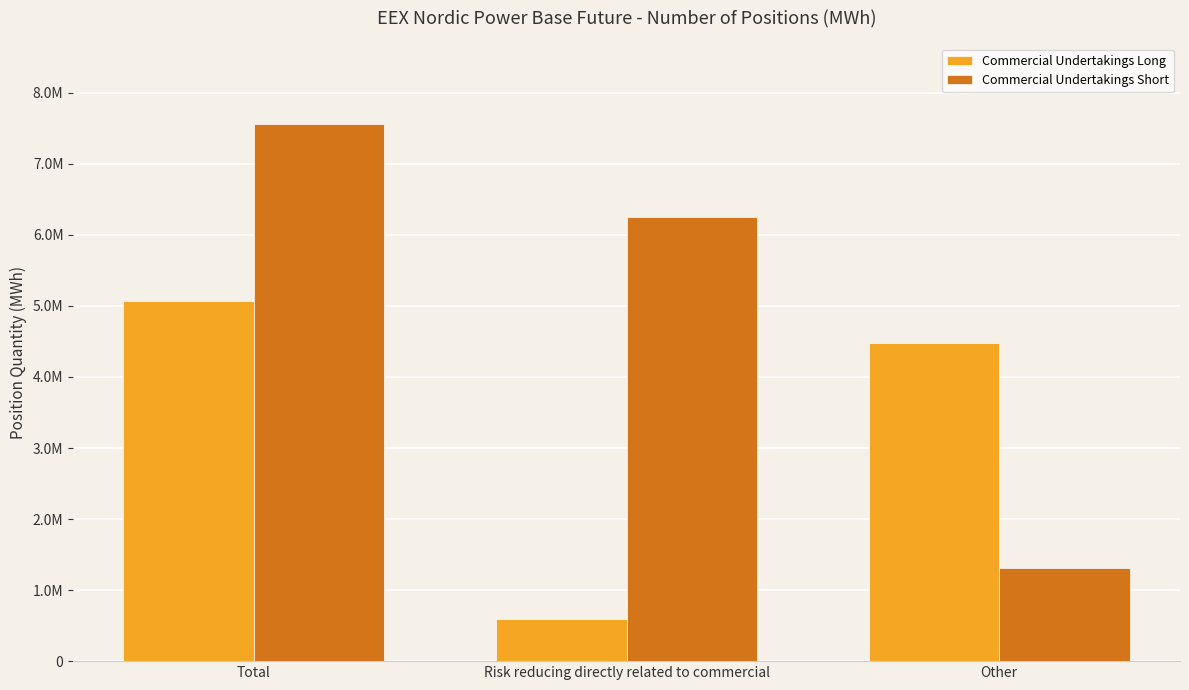

Does the chart contain any negative values?

No